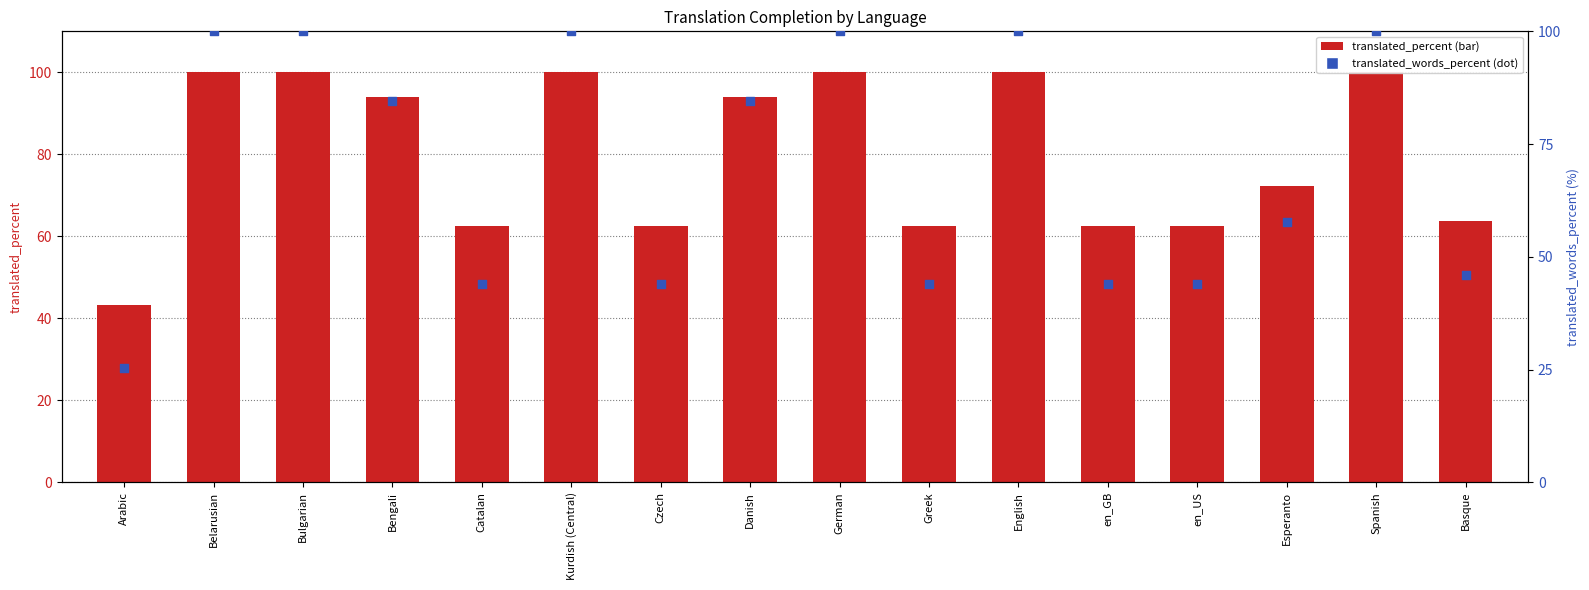

Which series contains the highest Y value?

translated_percent